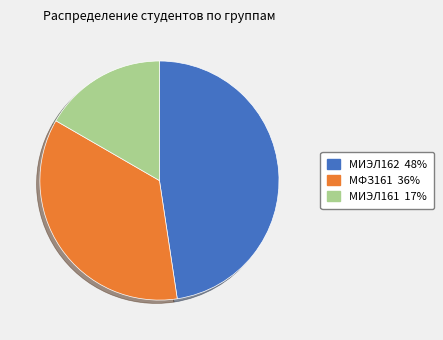

How many slices are in this pie chart?

3